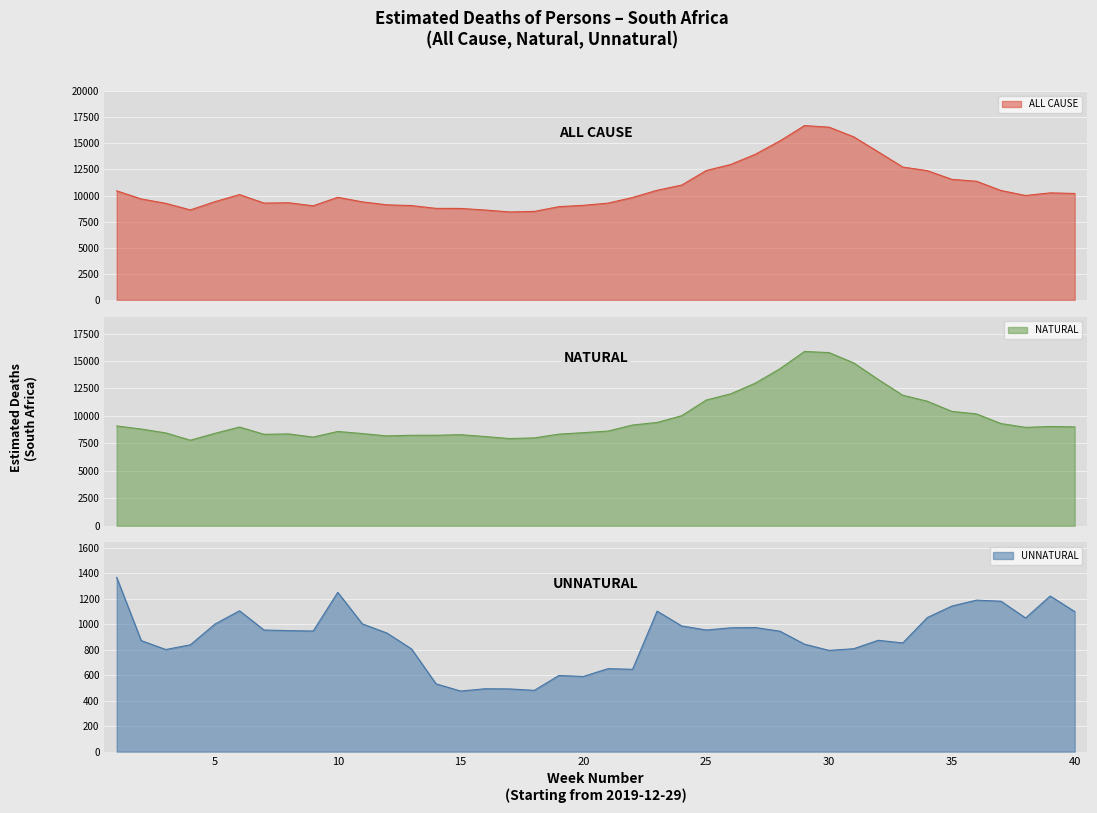

At how many categories does at least one series exceed 1852?

40